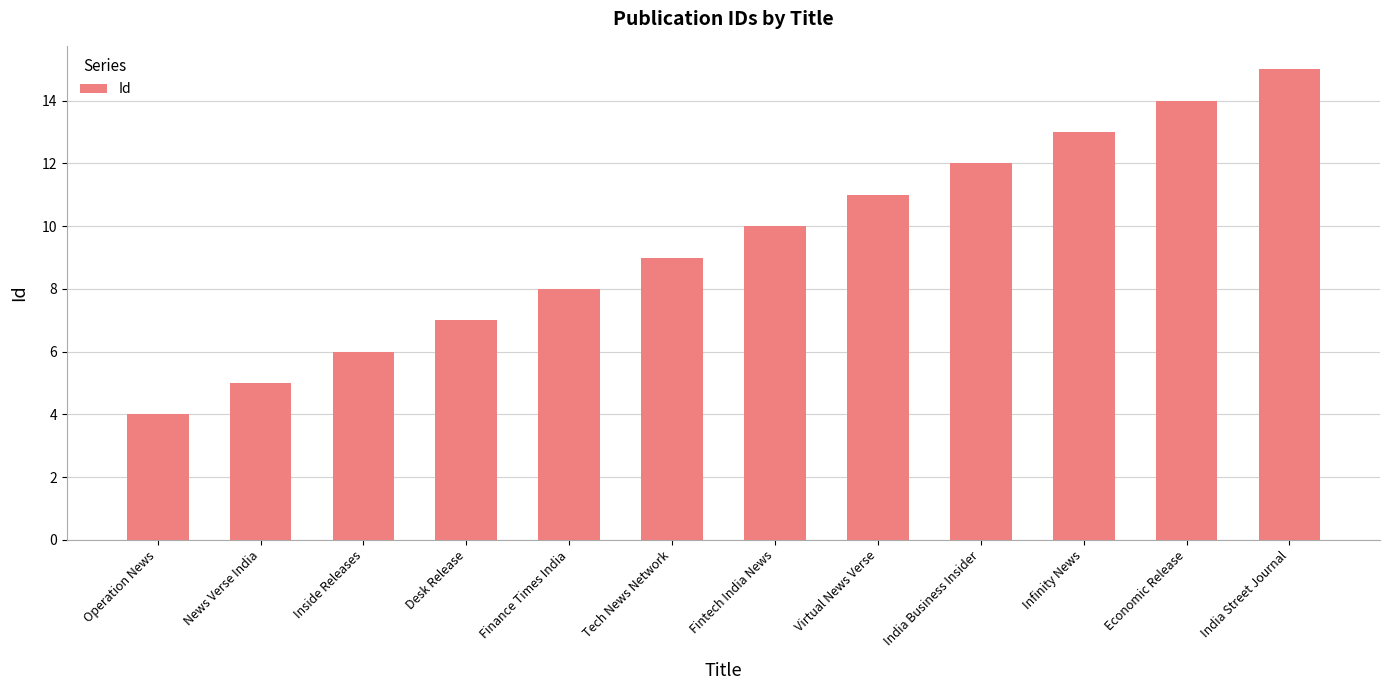

At which label is the value closest to 9?

Tech News Network